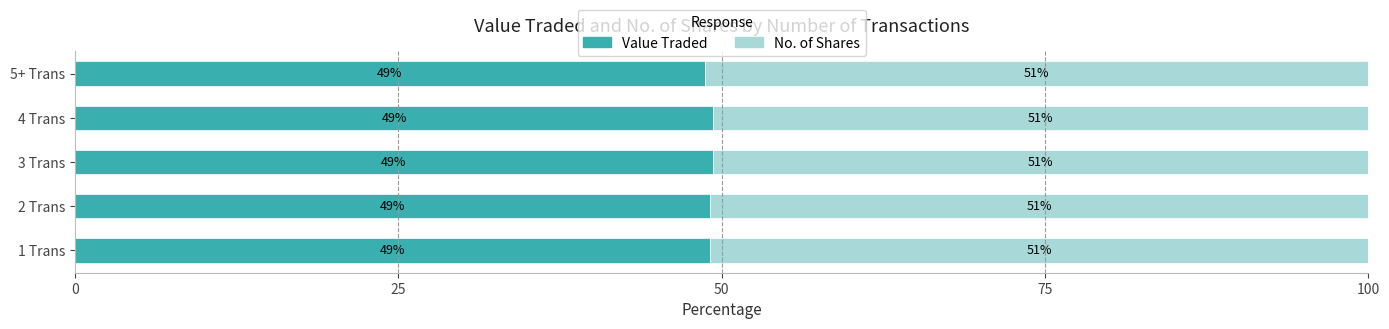

True or false: Value Traded has a value of 49.1 at 1 Trans.

True